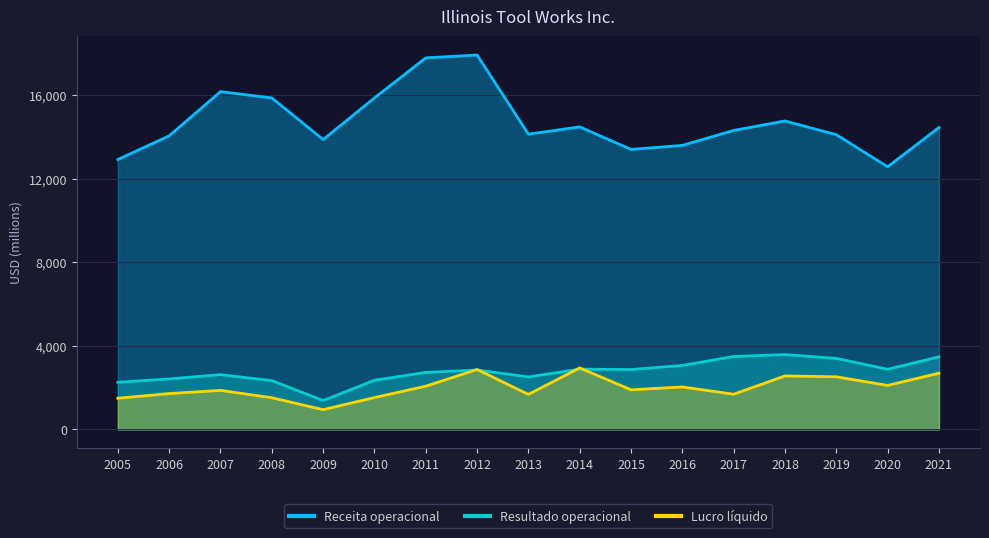

List the series in order of their peak value, highest first.

Receita operacional, Resultado operacional, Lucro líquido